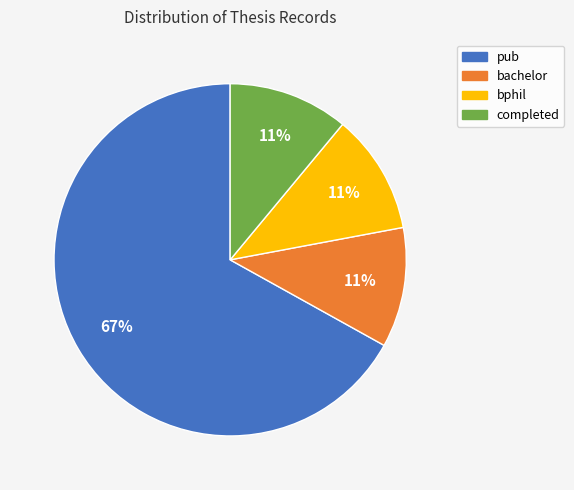

What is the largest slice in the pie chart?

pub